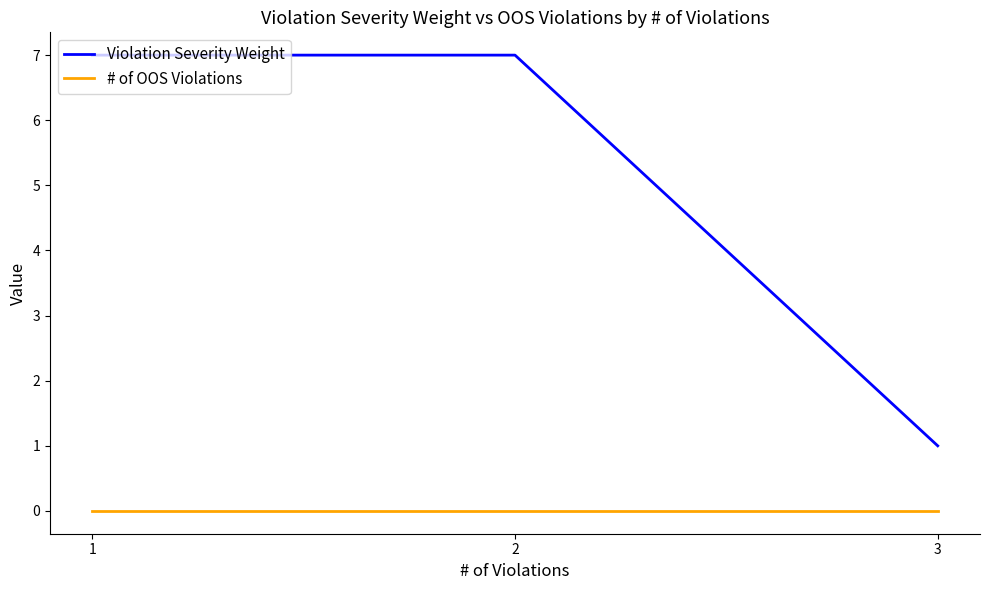

Is this an area chart (filled region under the line)?

No